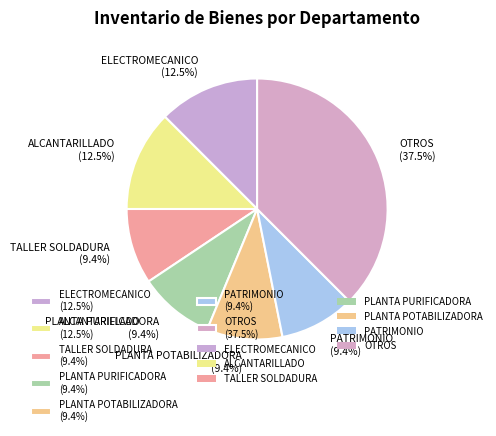

How much of the chart is everything except ELECTROMECANICO (12.5%)?

87.5%